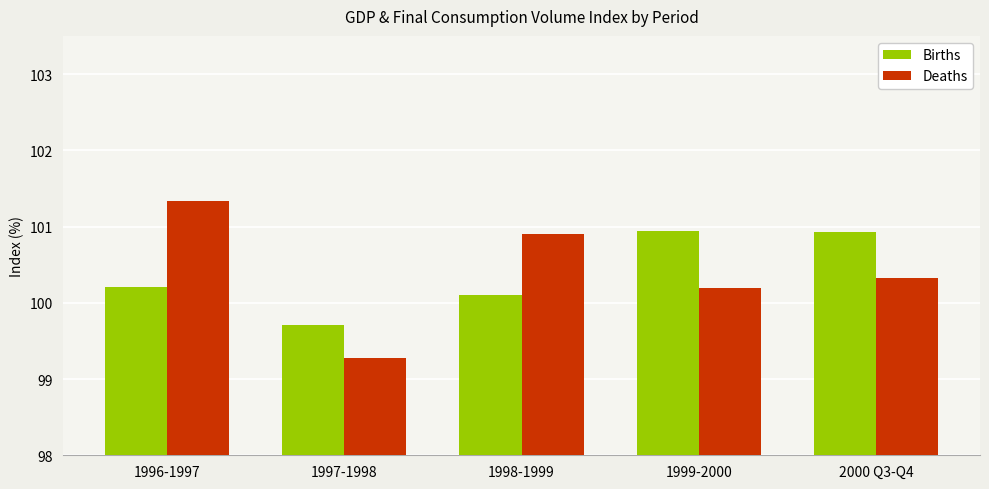

Reading right to left, what are all the values shown in this chart?

Births: 2000 Q3-Q4=100.9	1999-2000=100.9	1998-1999=100.1	1997-1998=99.7	1996-1997=100.2
Deaths: 2000 Q3-Q4=100.3	1999-2000=100.2	1998-1999=100.9	1997-1998=99.3	1996-1997=101.3